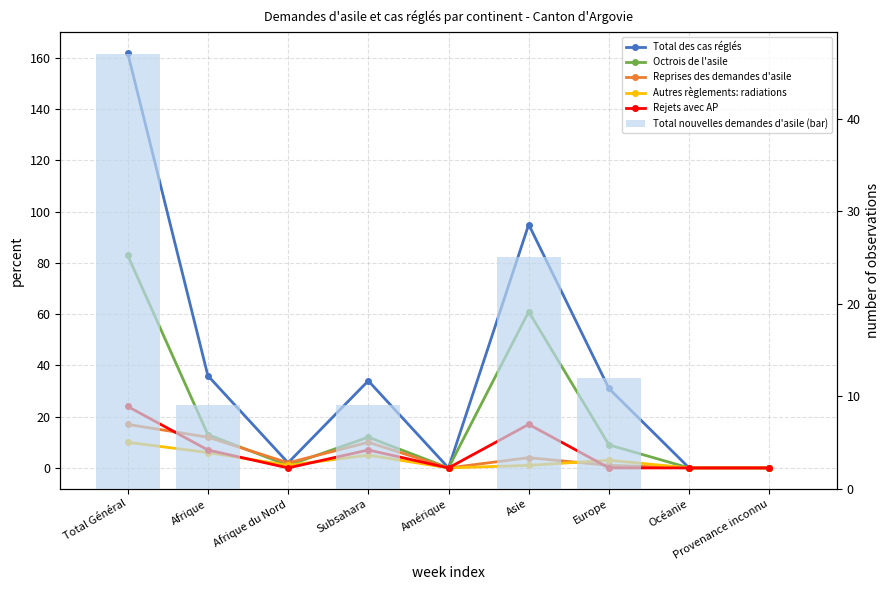

List the labels in order of Total nouvelles demandes d'asile (bar) value, smallest first.

Afrique du Nord, Amérique, Océanie, Provenance inconnu, Afrique, Subsahara, Europe, Asie, Total Général